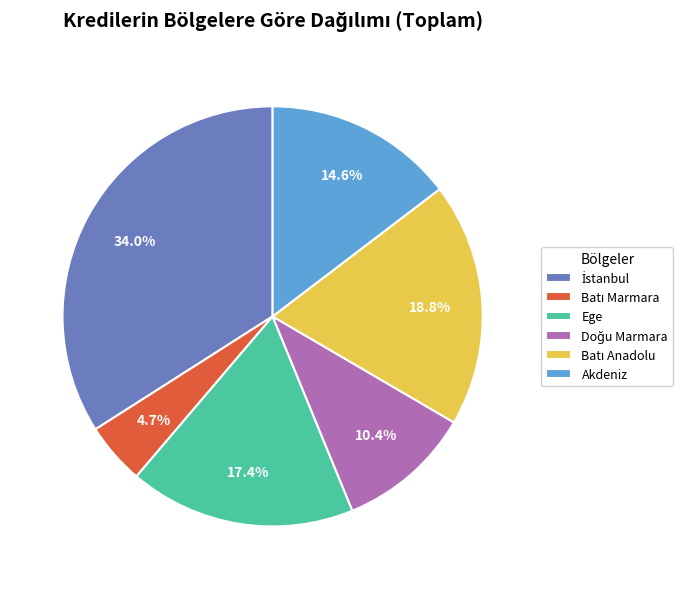

Does Akdeniz represent more than half of the total?

No